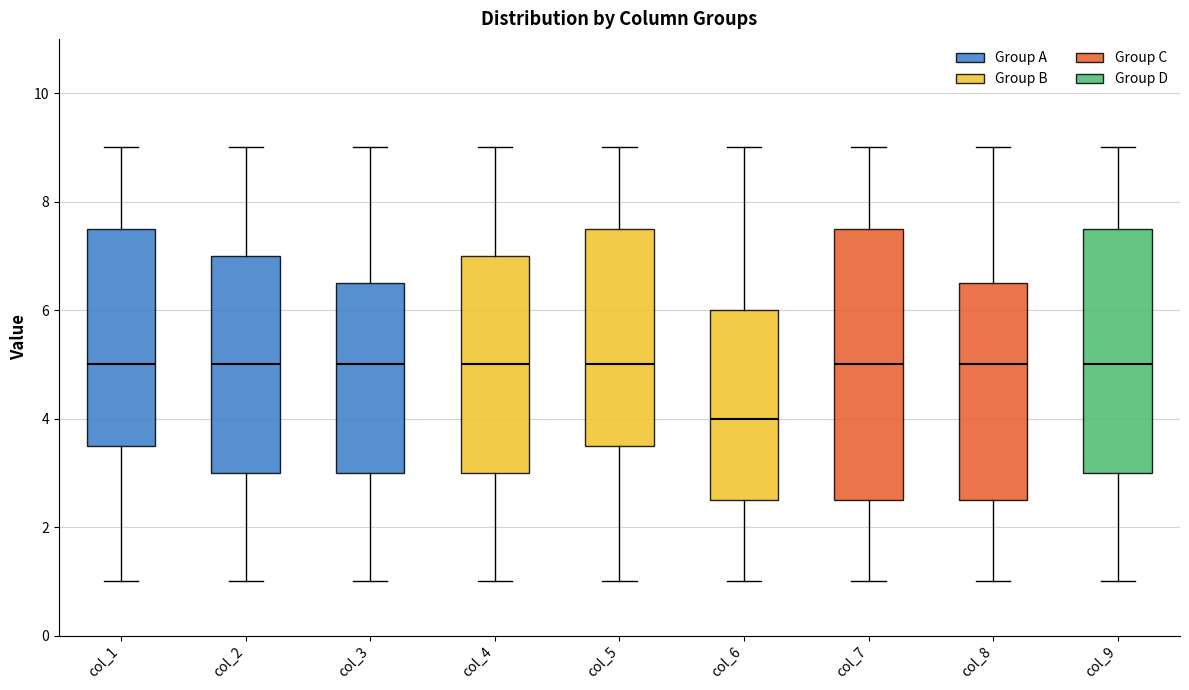

Reading left to right, transcribe this box plot: for each box, give where its median line is, the range the box spans, and where its two whiskers end, as read against the y-axis. The values are not printed on the chart, so give them approximately, as read against the axis.

col_1: median 5.0, box 3.6 to 7.6, whiskers 1.0 to 9.0
col_2: median 5.0, box 3.0 to 7.0, whiskers 1.0 to 9.0
col_3: median 5.0, box 3.0 to 6.6, whiskers 1.0 to 9.0
col_4: median 5.0, box 3.0 to 7.0, whiskers 1.0 to 9.0
col_5: median 5.0, box 3.6 to 7.6, whiskers 1.0 to 9.0
col_6: median 4.0, box 2.6 to 6.0, whiskers 1.0 to 9.0
col_7: median 5.0, box 2.6 to 7.6, whiskers 1.0 to 9.0
col_8: median 5.0, box 2.6 to 6.6, whiskers 1.0 to 9.0
col_9: median 5.0, box 3.0 to 7.6, whiskers 1.0 to 9.0